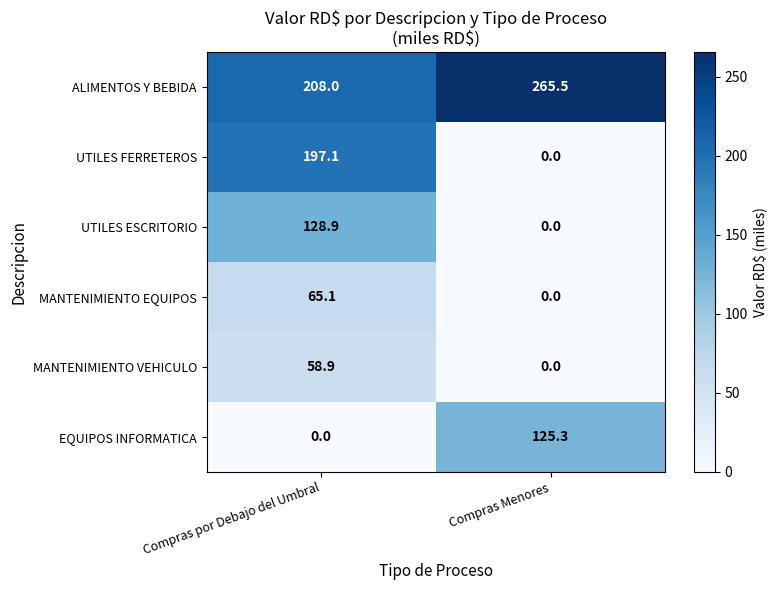

What is the difference between the maximum and minimum values in the EQUIPOS INFORMATICA series?

125.3